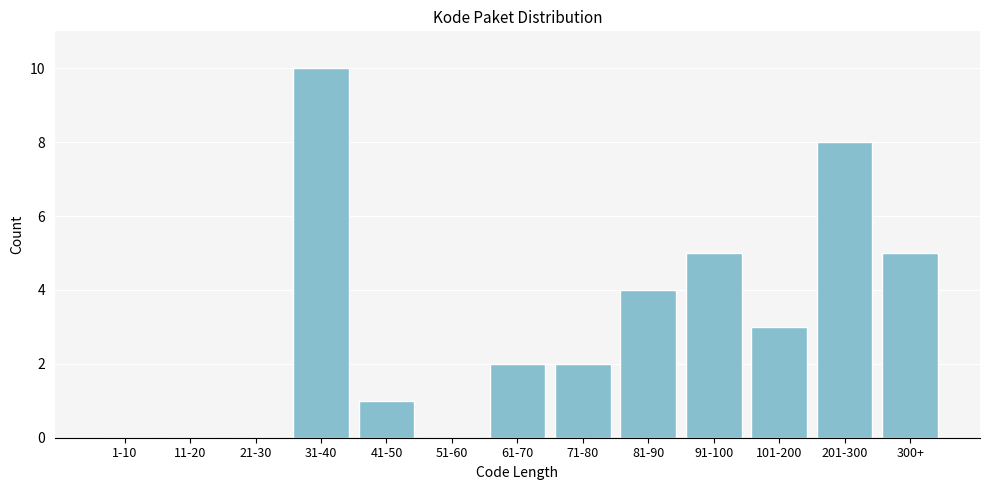

Reading left to right, what are all the values shown in this chart?

1-10=0	11-20=0	21-30=0	31-40=10	41-50=1	51-60=0	61-70=2	71-80=2	81-90=4	91-100=5	101-200=3	201-300=8	300+=5